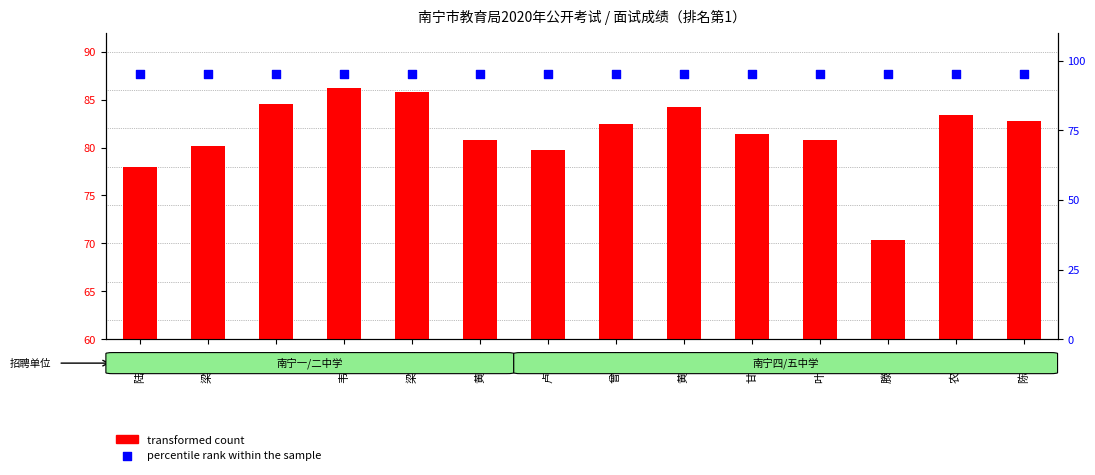

Which series has the largest total across all categories?

percentile rank within the sample